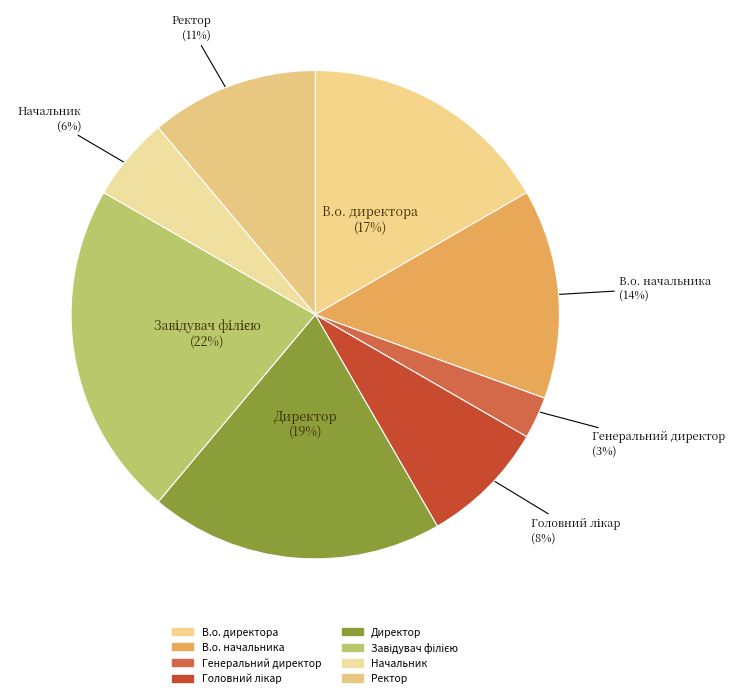

What is the smallest slice in the pie chart?

Генеральний директор